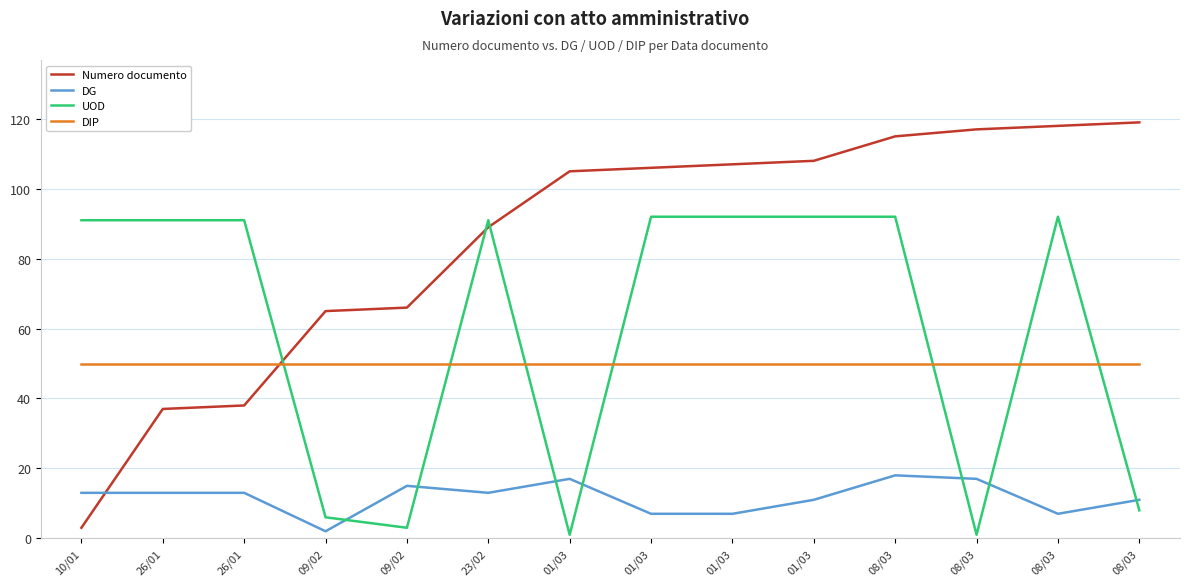

Where do UOD and DG first cross each other?

09/02 and 09/02